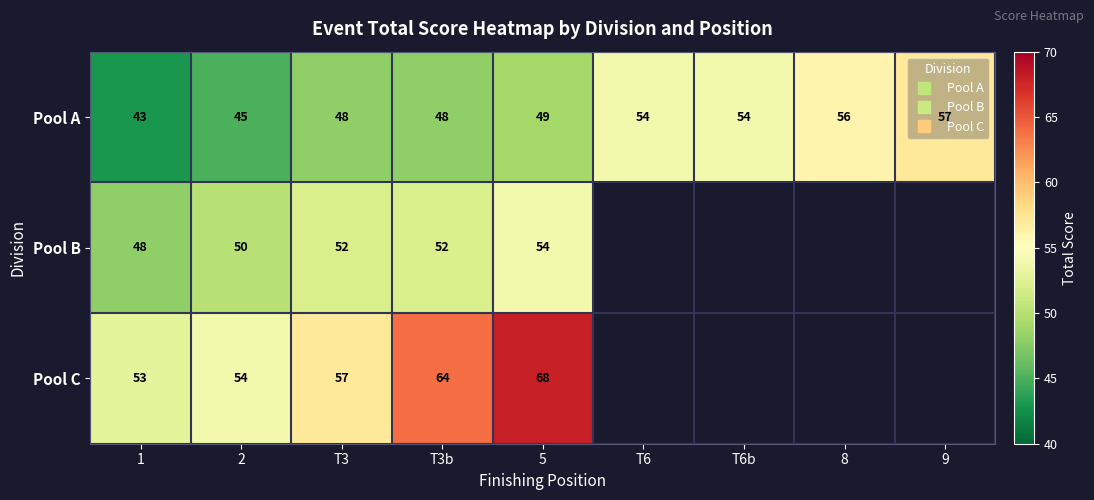

Rank the series at T3b from lowest to highest value.

Pool A, Pool B, Pool C